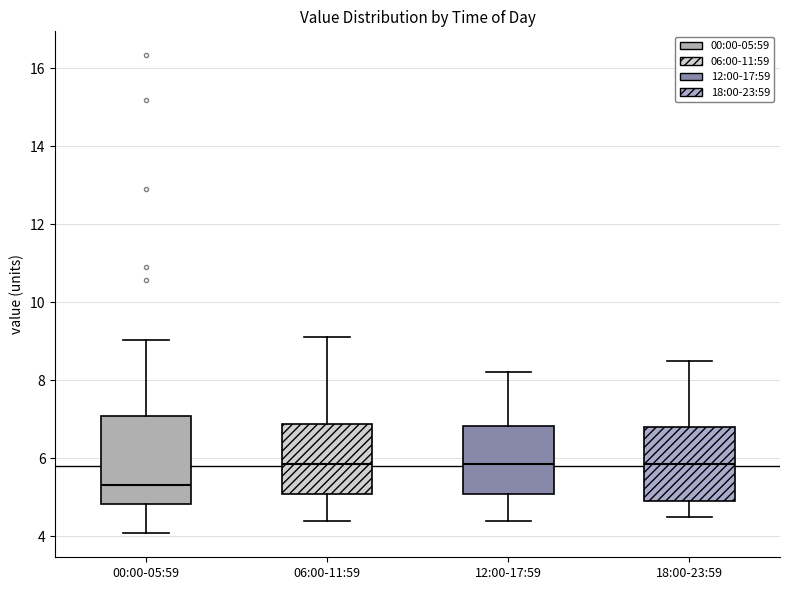

Reading left to right, read every box against the y-axis: the position of its median line, the range the box covers, and the ends of its whiskers. The values are not printed on the chart, so give them approximately, as read against the axis.

00:00-05:59: median 5.4, box 4.8 to 7.0, whiskers 4.0 to 9.0
06:00-11:59: median 5.8, box 5.0 to 6.8, whiskers 4.4 to 9.2
12:00-17:59: median 5.8, box 5.0 to 6.8, whiskers 4.4 to 8.2
18:00-23:59: median 5.8, box 5.0 to 6.8, whiskers 4.6 to 8.6